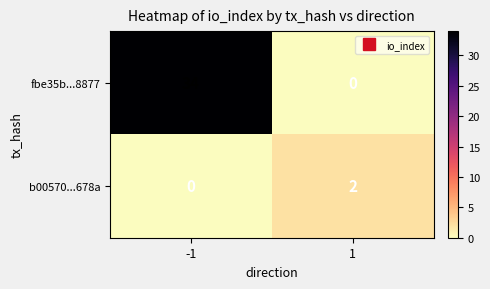

What is the sum of the fbe35b...8877 values at -1 and 1?

34